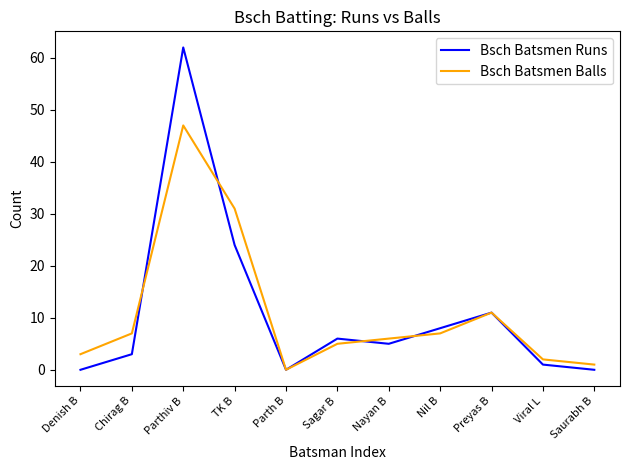

What is the difference between the maximum and minimum values in the Bsch Batsmen Runs series?

62